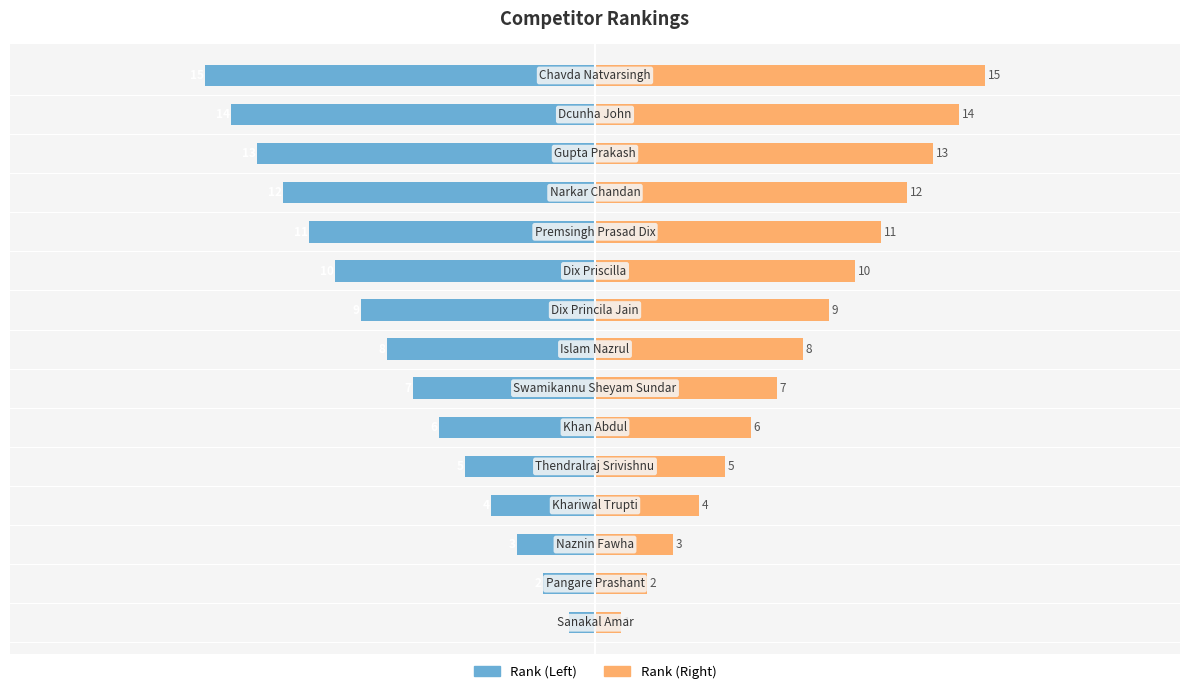

Rank the categories by Rank (Left) value from highest to lowest.

0, 1, 2, 3, 4, 5, 6, 7, 8, 9, 10, 11, 12, 13, 14